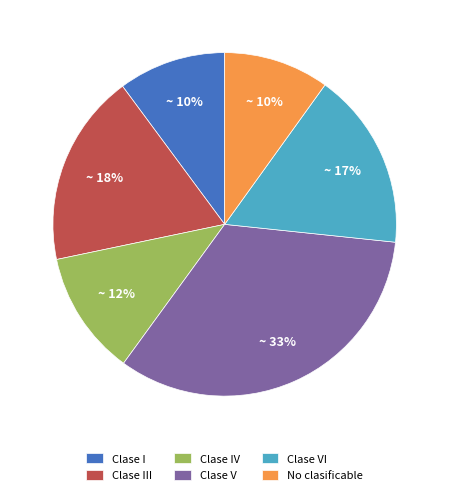

The Clase I slice represents 3% of the pie. True or false?

False